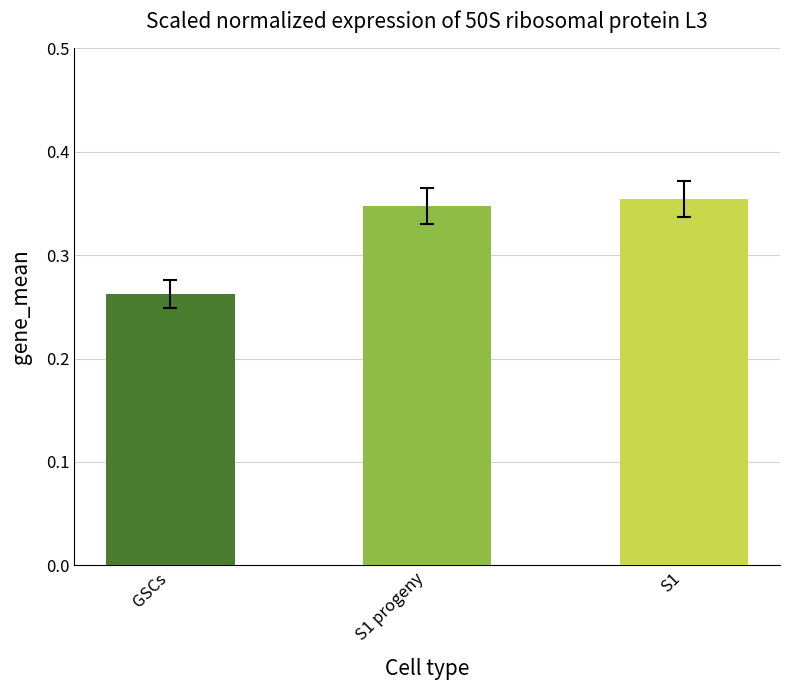

List the labels in order of value, largest first.

S1, S1 progeny, GSCs